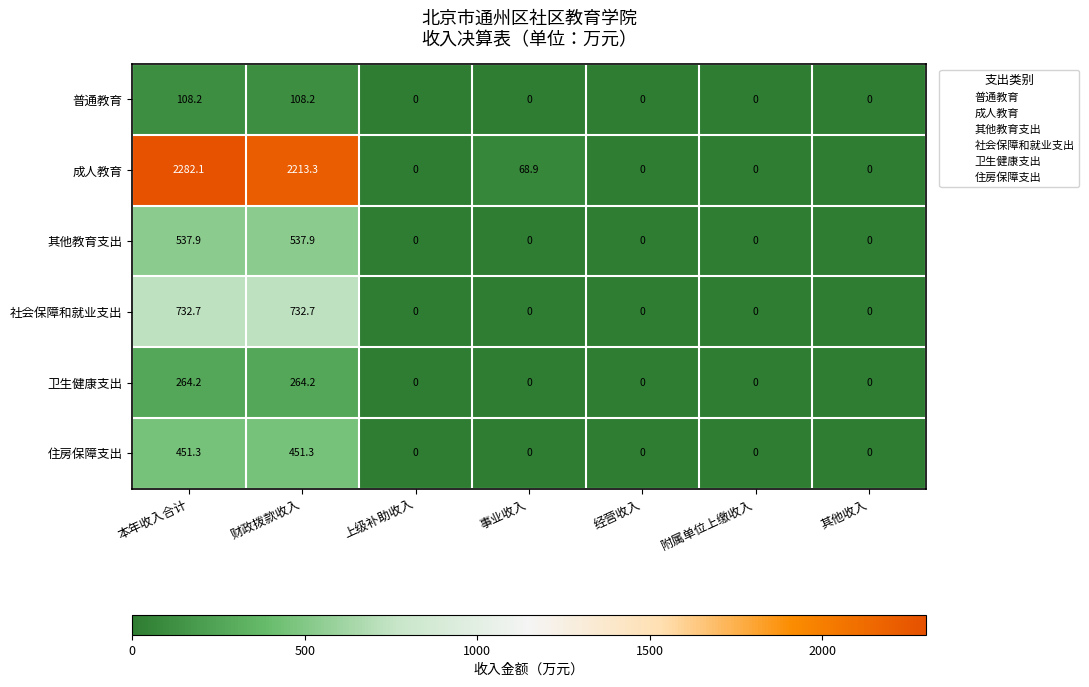

What is the difference between the highest and lowest values at 本年收入合计?

2173.9